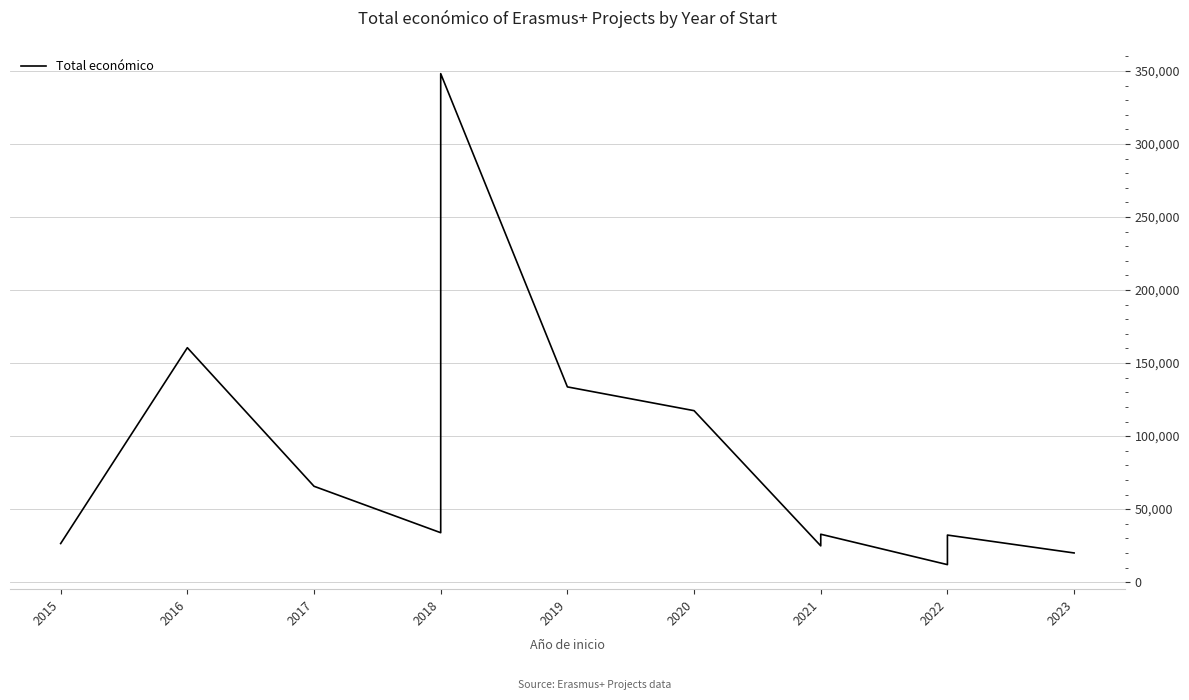

What position from the left is 2023?

9